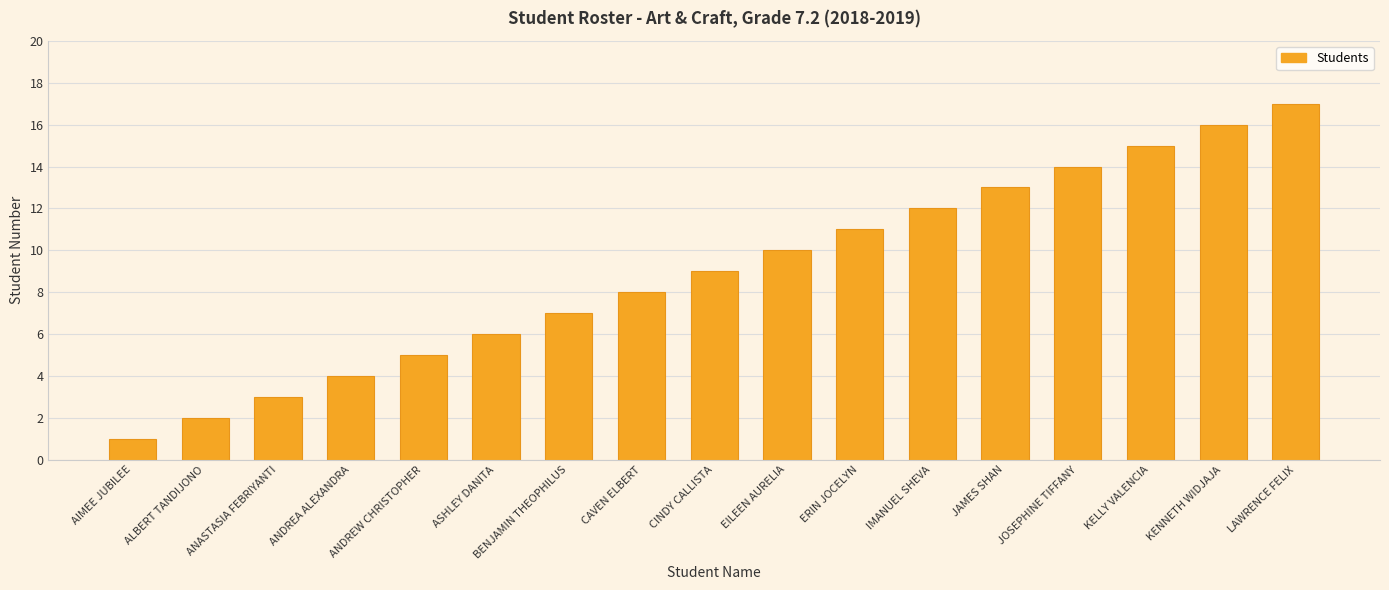

Reading right to left, transcribe all the data shown in this chart.

17	16	15	14	13	12	11	10	9	8	7	6	5	4	3	2	1